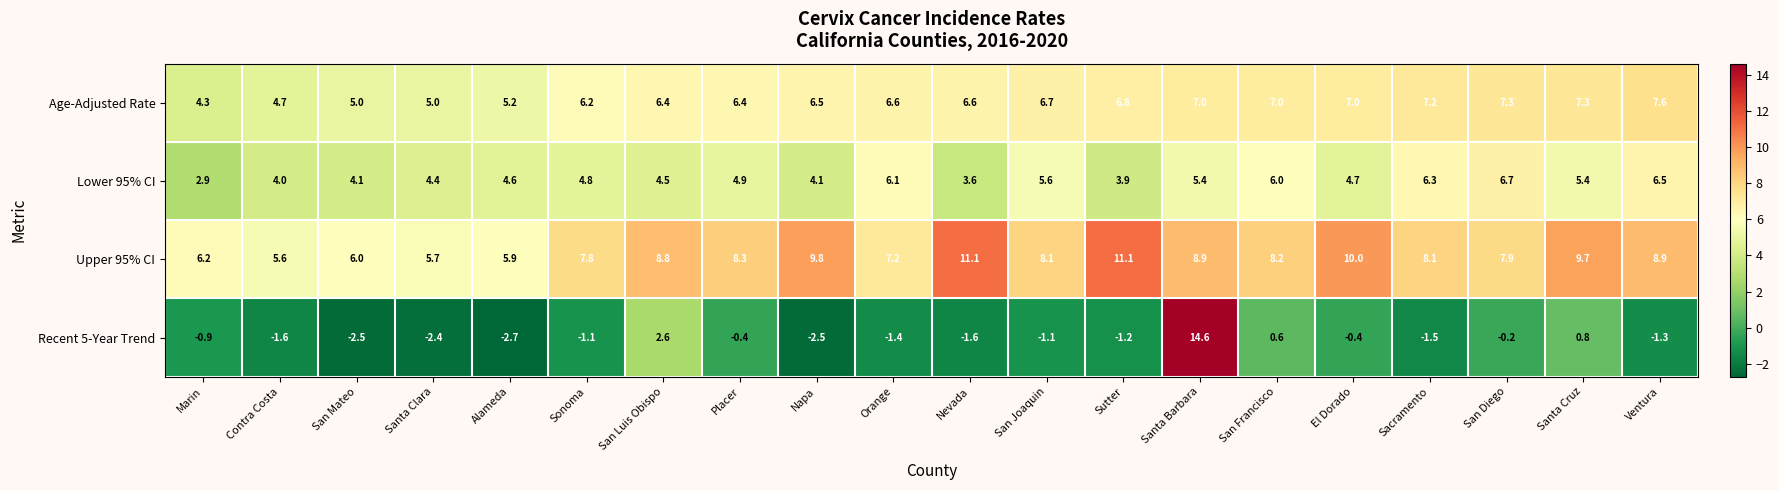

At Sutter, list the series in order from smallest to largest.

Recent 5-Year Trend, Lower 95% CI, Age-Adjusted Rate, Upper 95% CI